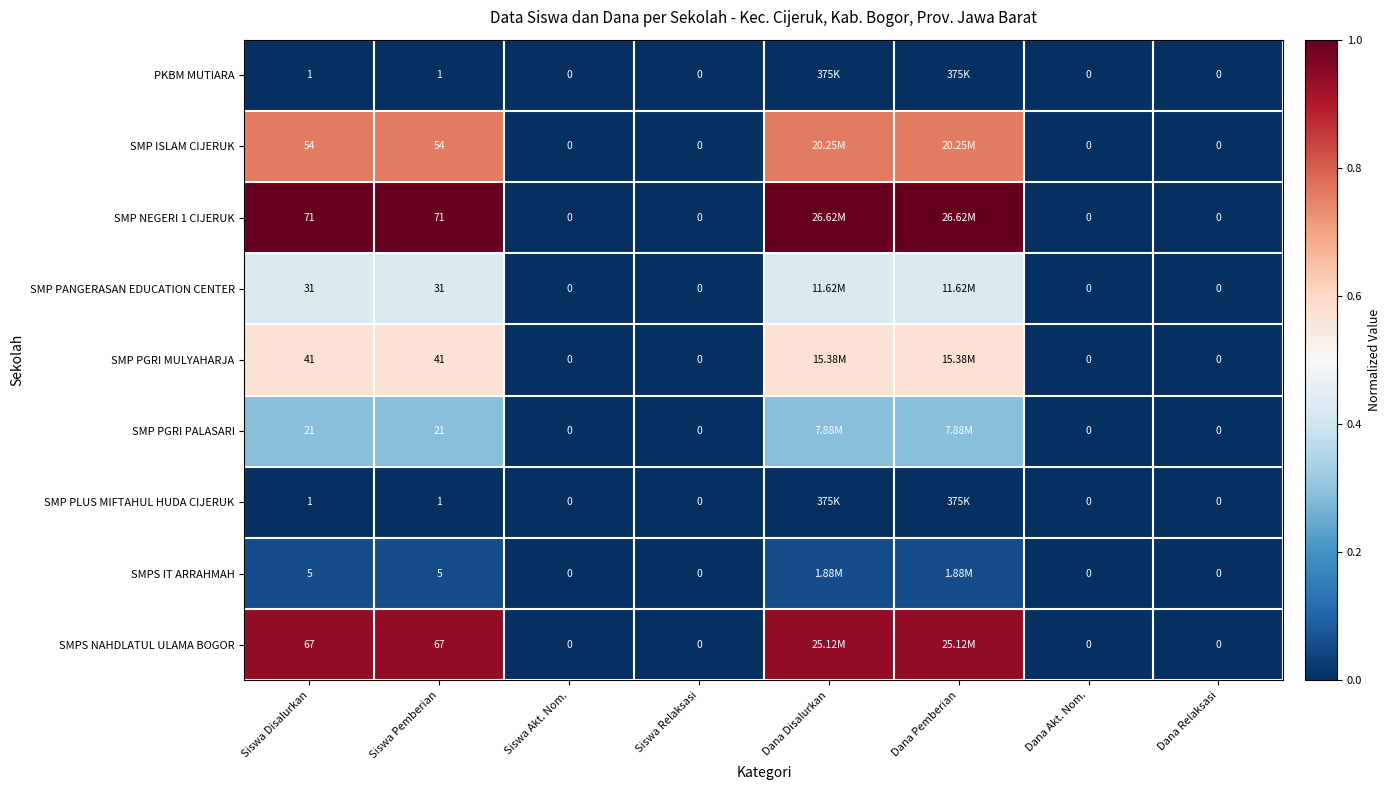

Is the value of SMP ISLAM CIJERUK at Siswa Disalurkan greater than the value of SMP NEGERI 1 CIJERUK at Siswa Relaksasi?

Yes